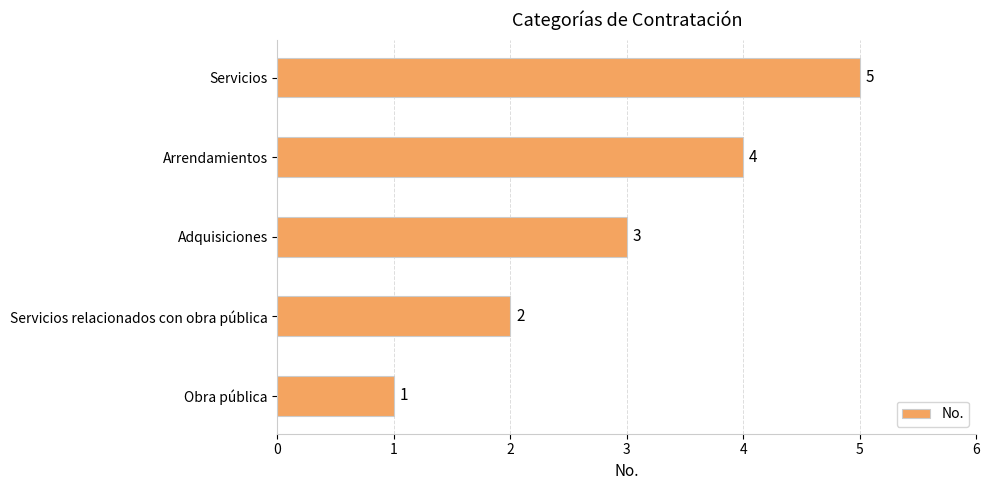

List the labels in order of value, smallest first.

Obra pública, Servicios relacionados con obra pública, Adquisiciones, Arrendamientos, Servicios